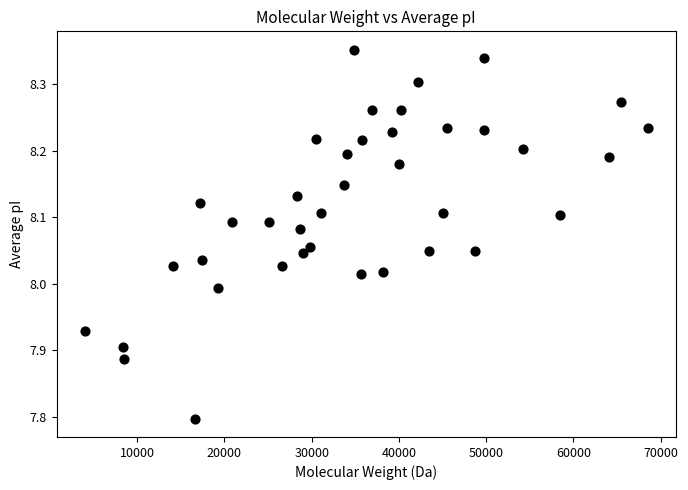

What is the range of Y values (max minus min)?

0.6